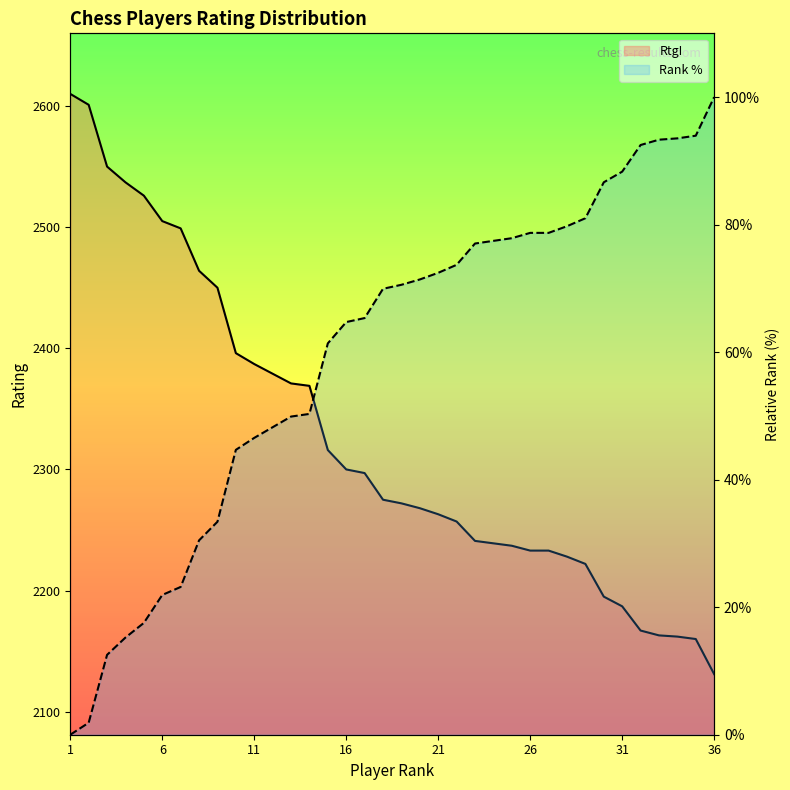

What is the average value of the RtgI series?

2324.7